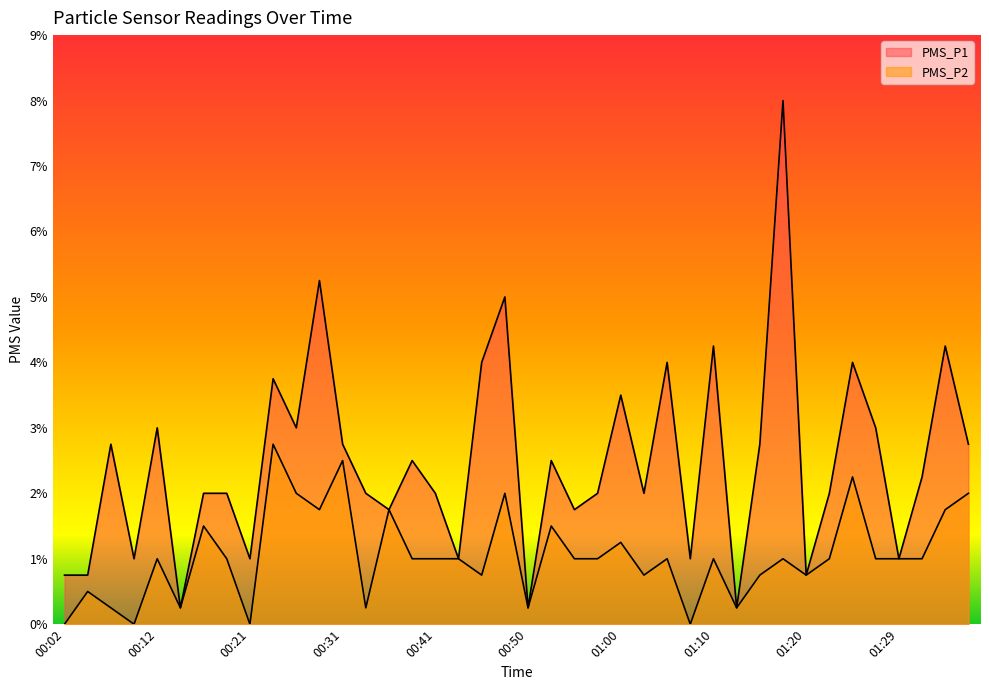

Reading left to right, list all the values displayed in this chart.

PMS_P1: 0.8	0.8	2.8	1.0	3.0	0.2	2.0	2.0	1.0	3.8	3.0	5.2	2.8	2.0	1.8	2.5	2.0	1.0	4.0	5.0	0.2	2.5	1.8	2.0	3.5	2.0	4.0	1.0	4.2	0.2	2.8	8.0	0.8	2.0	4.0	3.0	1.0	2.2	4.2	2.8
PMS_P2: 0.0	0.5	0.2	0.0	1.0	0.2	1.5	1.0	0.0	2.8	2.0	1.8	2.5	0.2	1.8	1.0	1.0	1.0	0.8	2.0	0.2	1.5	1.0	1.0	1.2	0.8	1.0	0.0	1.0	0.2	0.8	1.0	0.8	1.0	2.2	1.0	1.0	1.0	1.8	2.0